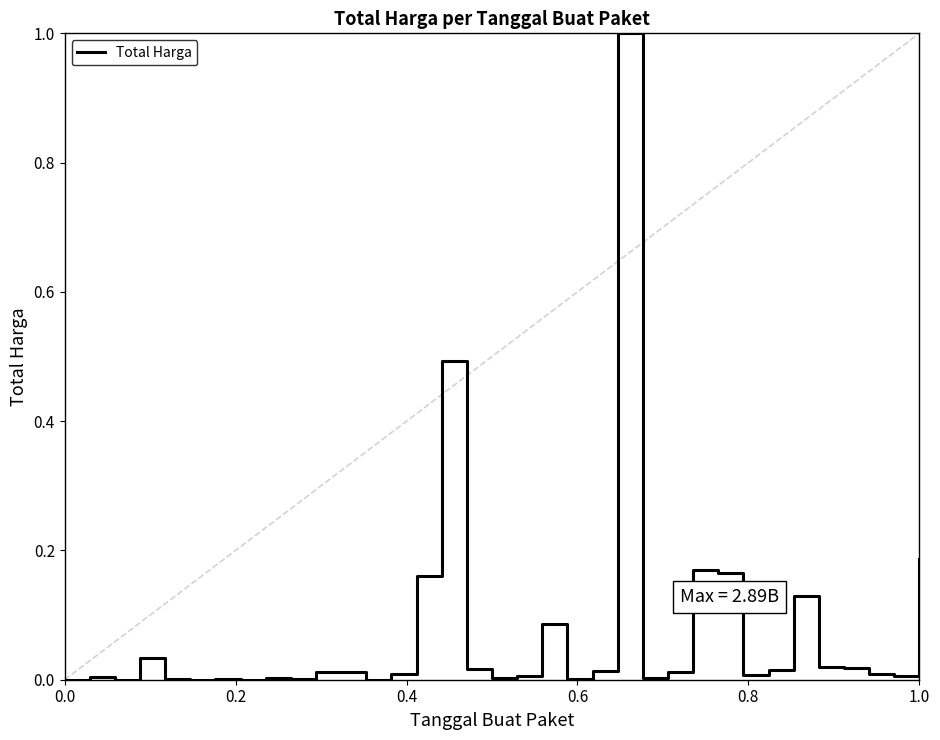

What is the sum of all values?

2.6